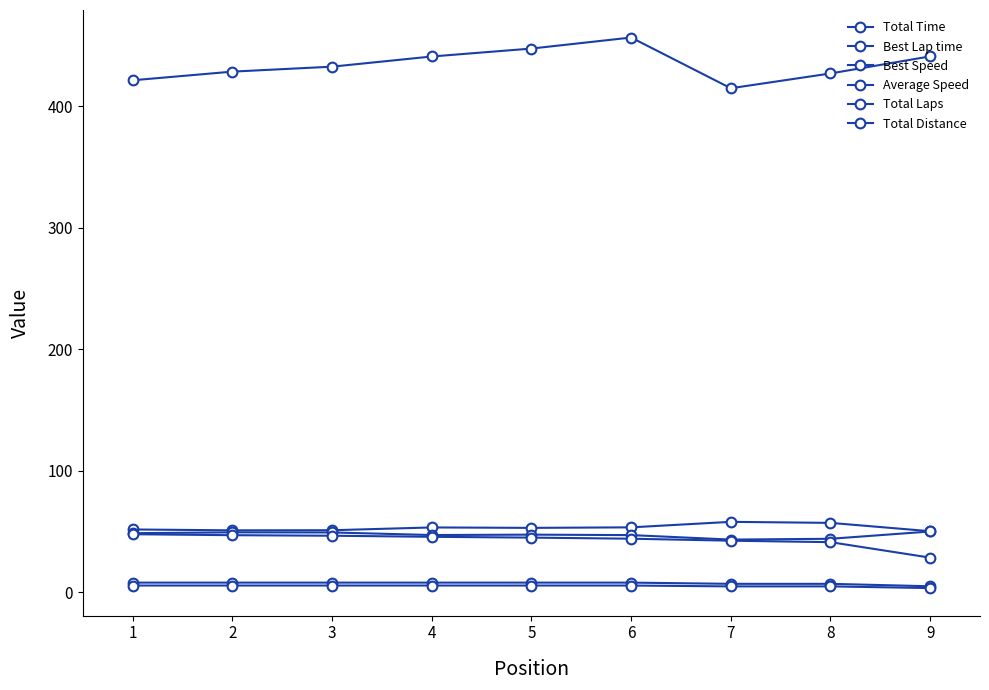

How many lines are shown in the chart?

6